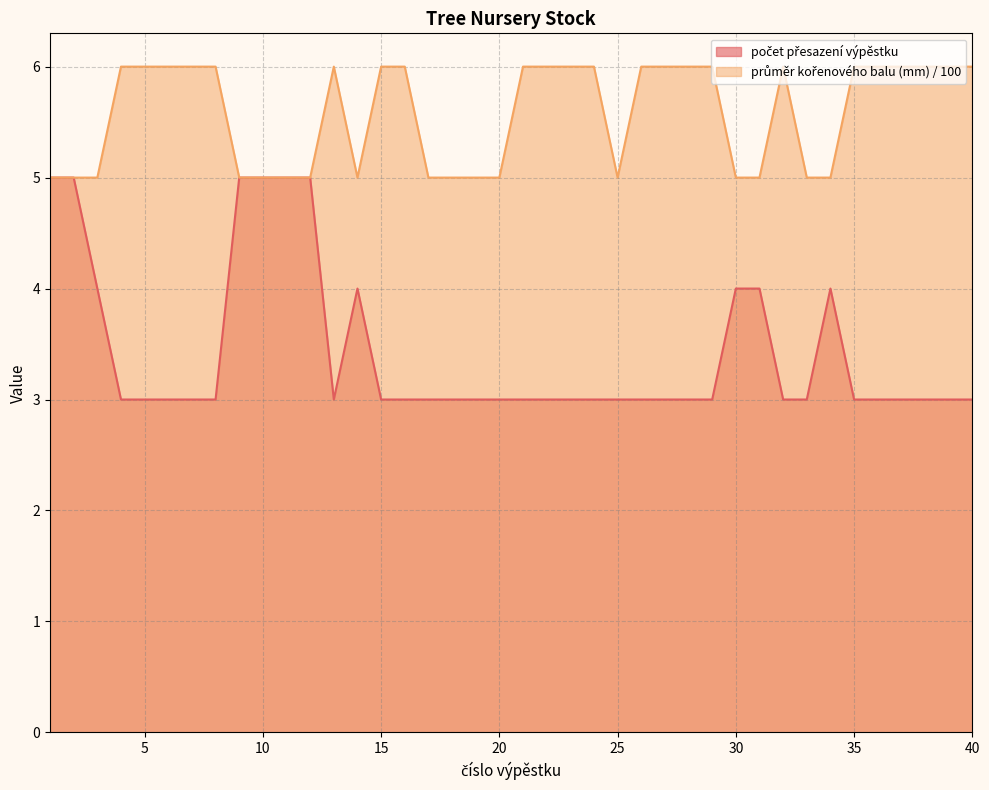

True or false: průměr kořenového balu (mm) has more than 1 interior local peaks.

True